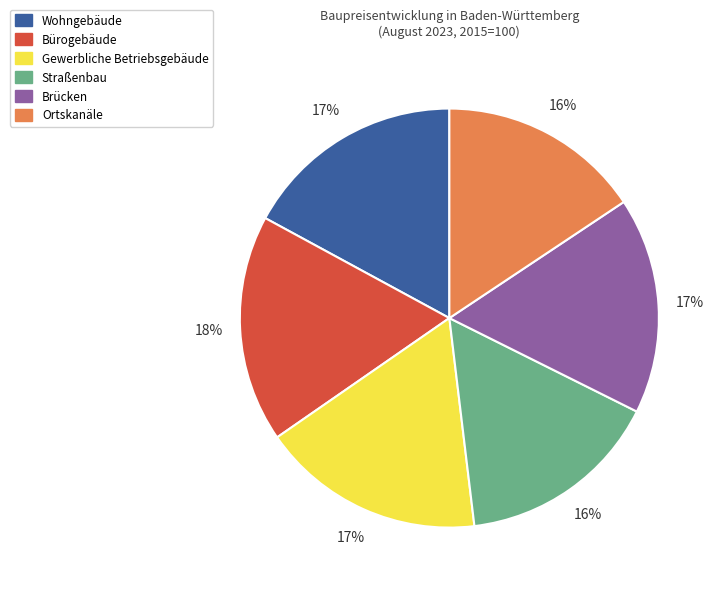

The Bürogebäude slice represents 4% of the pie. True or false?

False